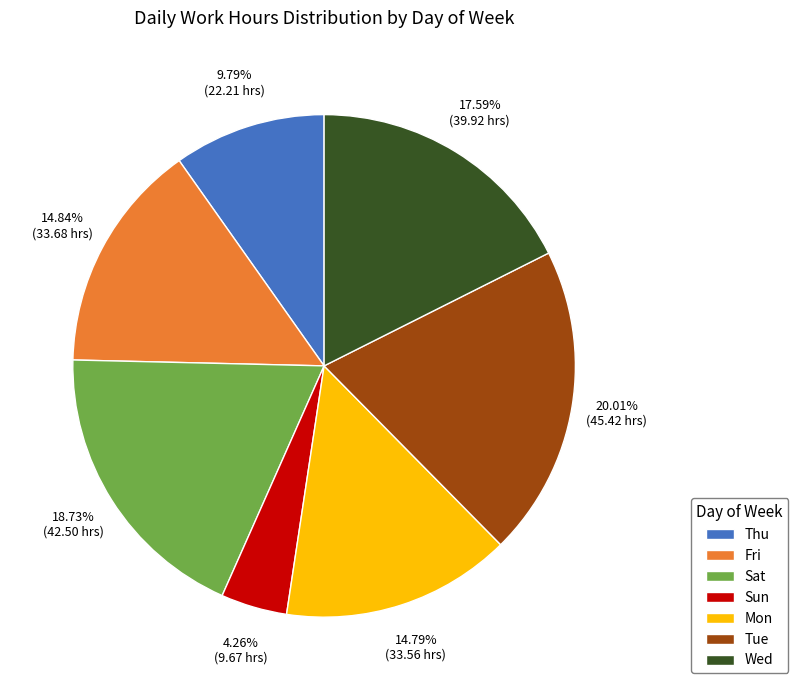

Which slice is the largest?

Tue